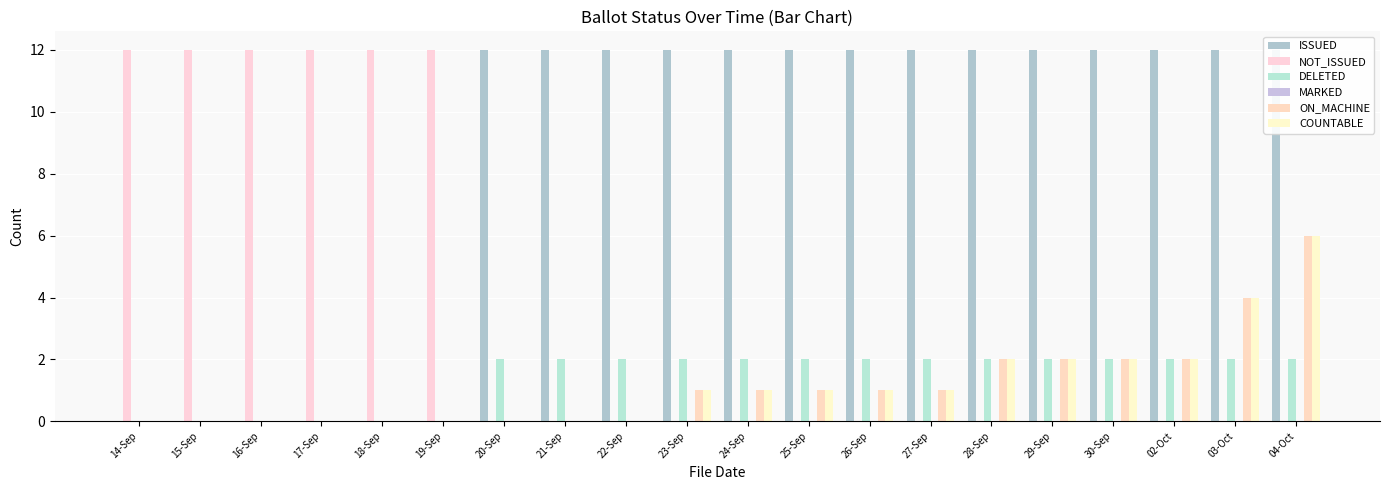

At 17-Sep, list the series in order from largest to smallest.

NOT_ISSUED, ISSUED, DELETED, MARKED, ON_MACHINE, COUNTABLE